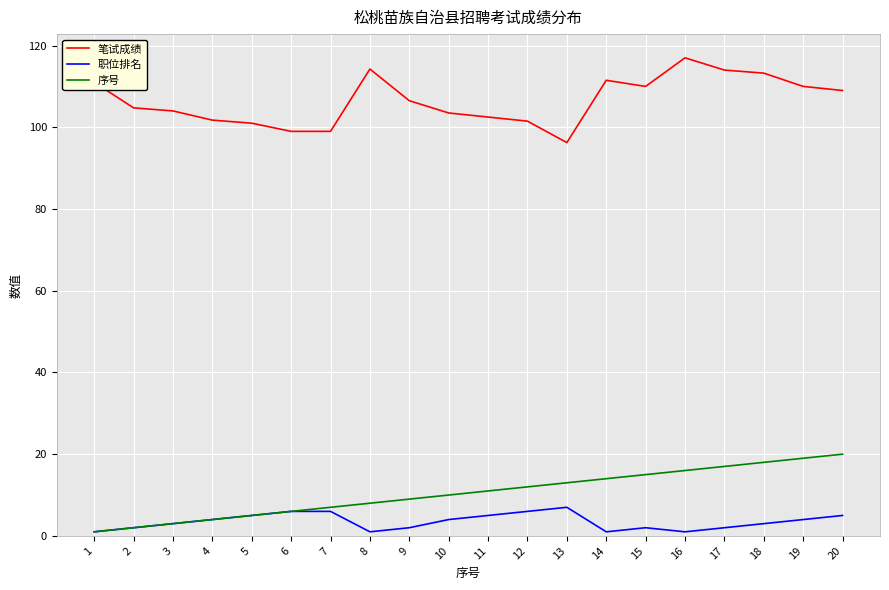

At how many categories does at least one series exceed 54?

20